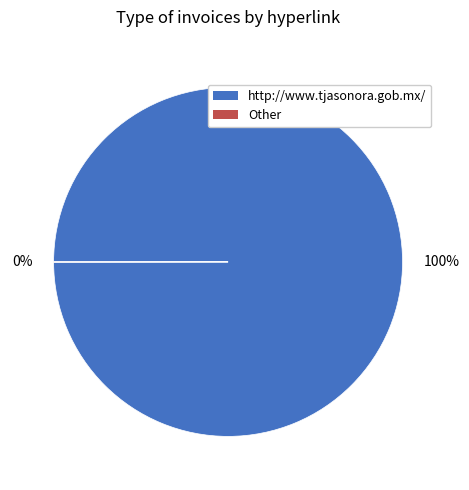

Is there any slice that represents more than half of the pie?

Yes